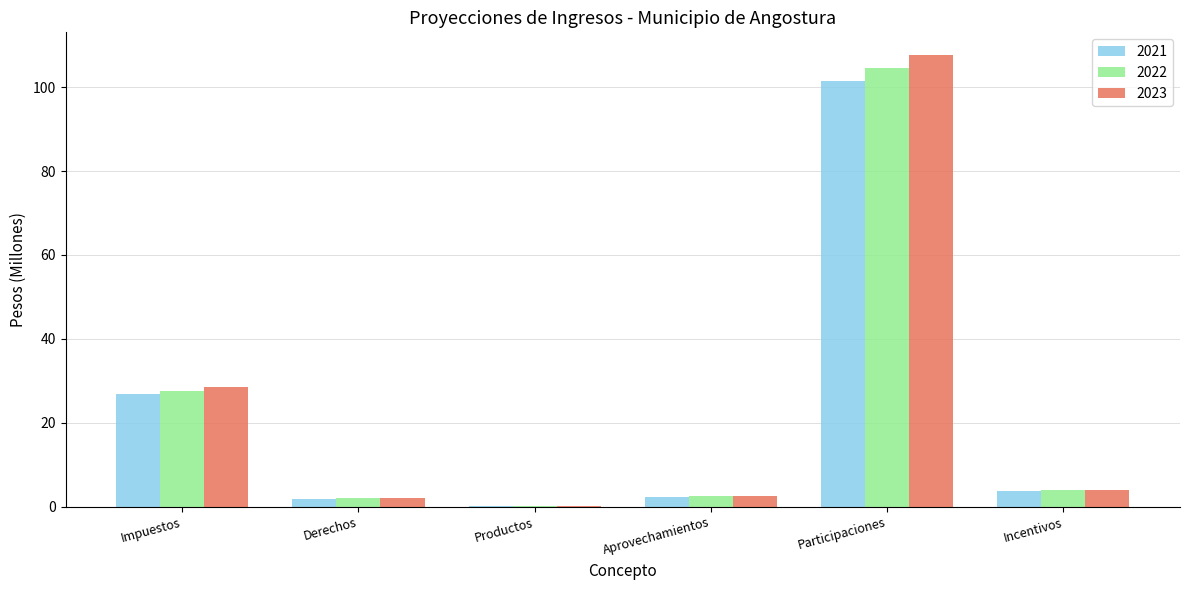

Is it true that 2021 equals 174.1 at Participaciones?

False